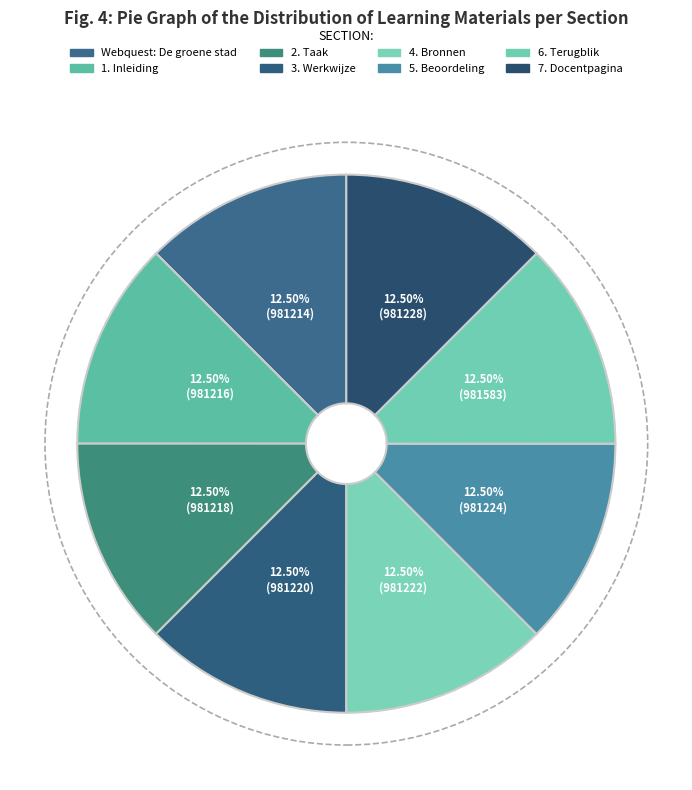

Does 6. Terugblik represent more than half of the total?

No